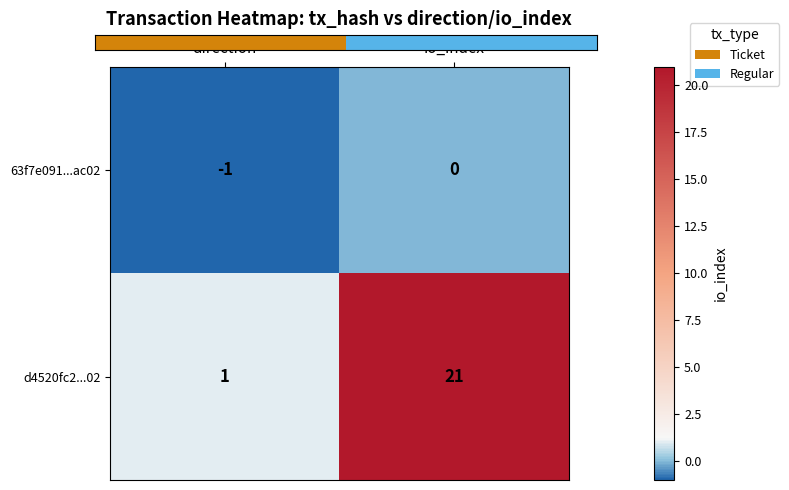

Between direction and io_index, which series saw the biggest shift?

d4520fc2...02